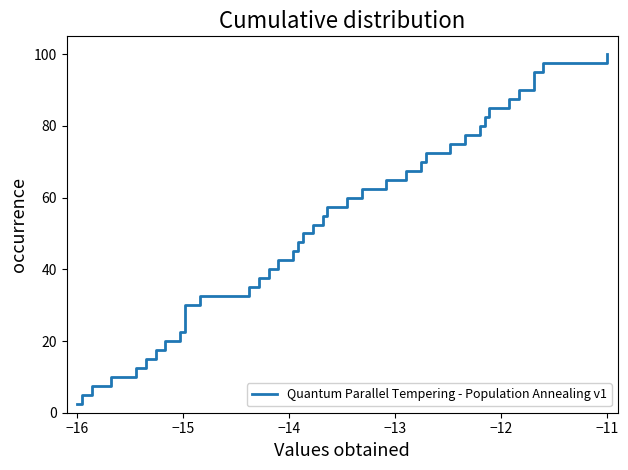

What is the average value?

51.2